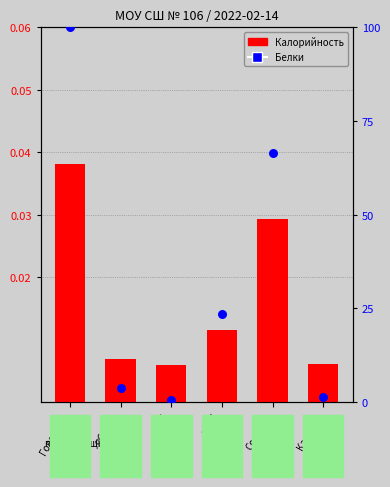

Which series reaches the minimum Y coordinate?

Калорийность